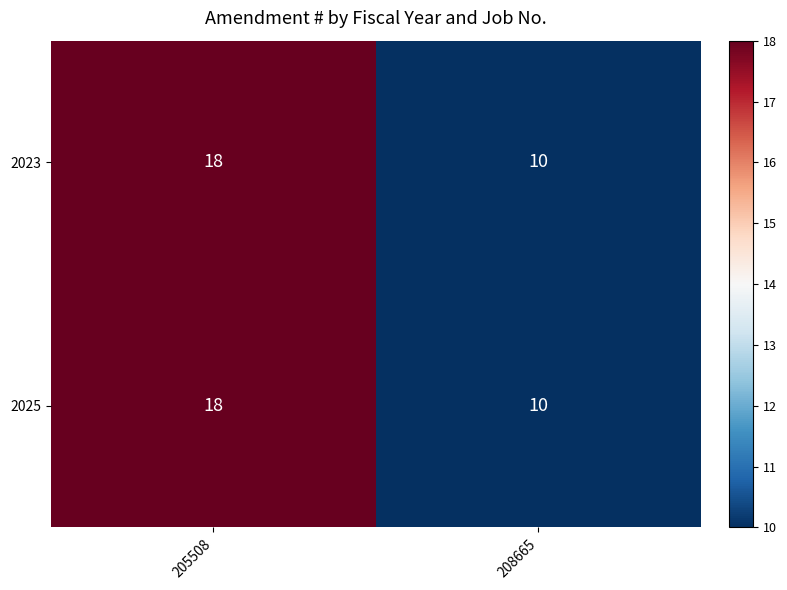

What is the total value across all series at 205508?

36